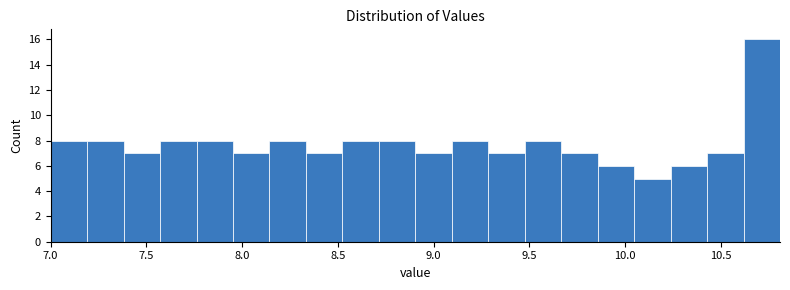

Around what value on the x-axis is the tallest bar? Give the approximate position of its centre, as read against the axis.

10.70